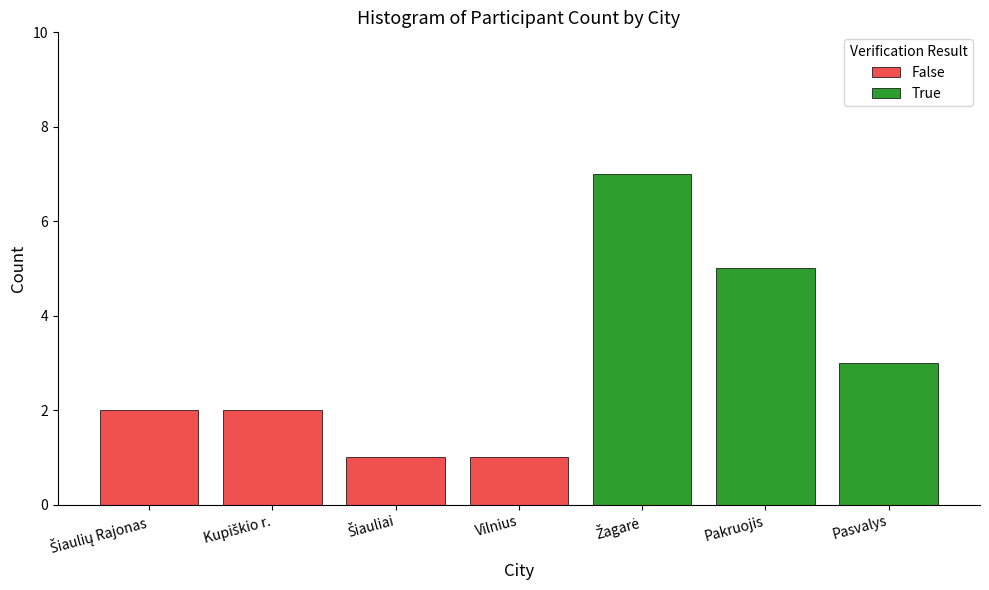

What is the sum of all False values?

6